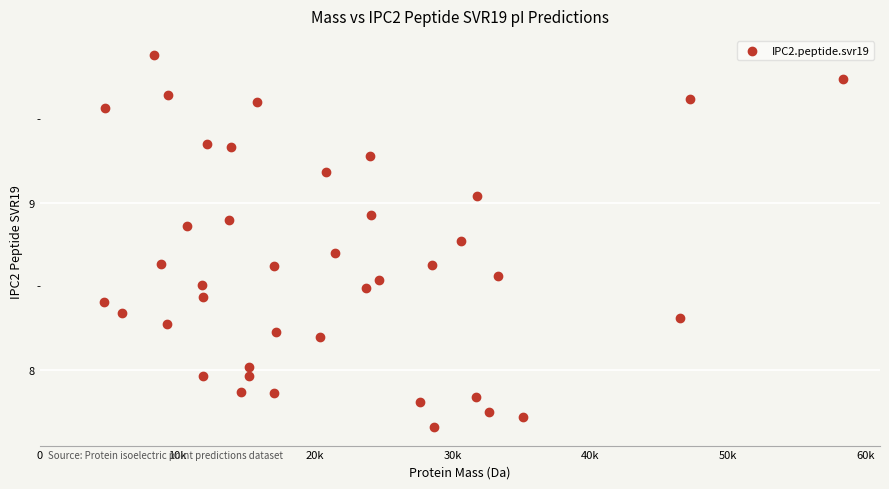

What is the range of Y values (max minus min)?

2.2